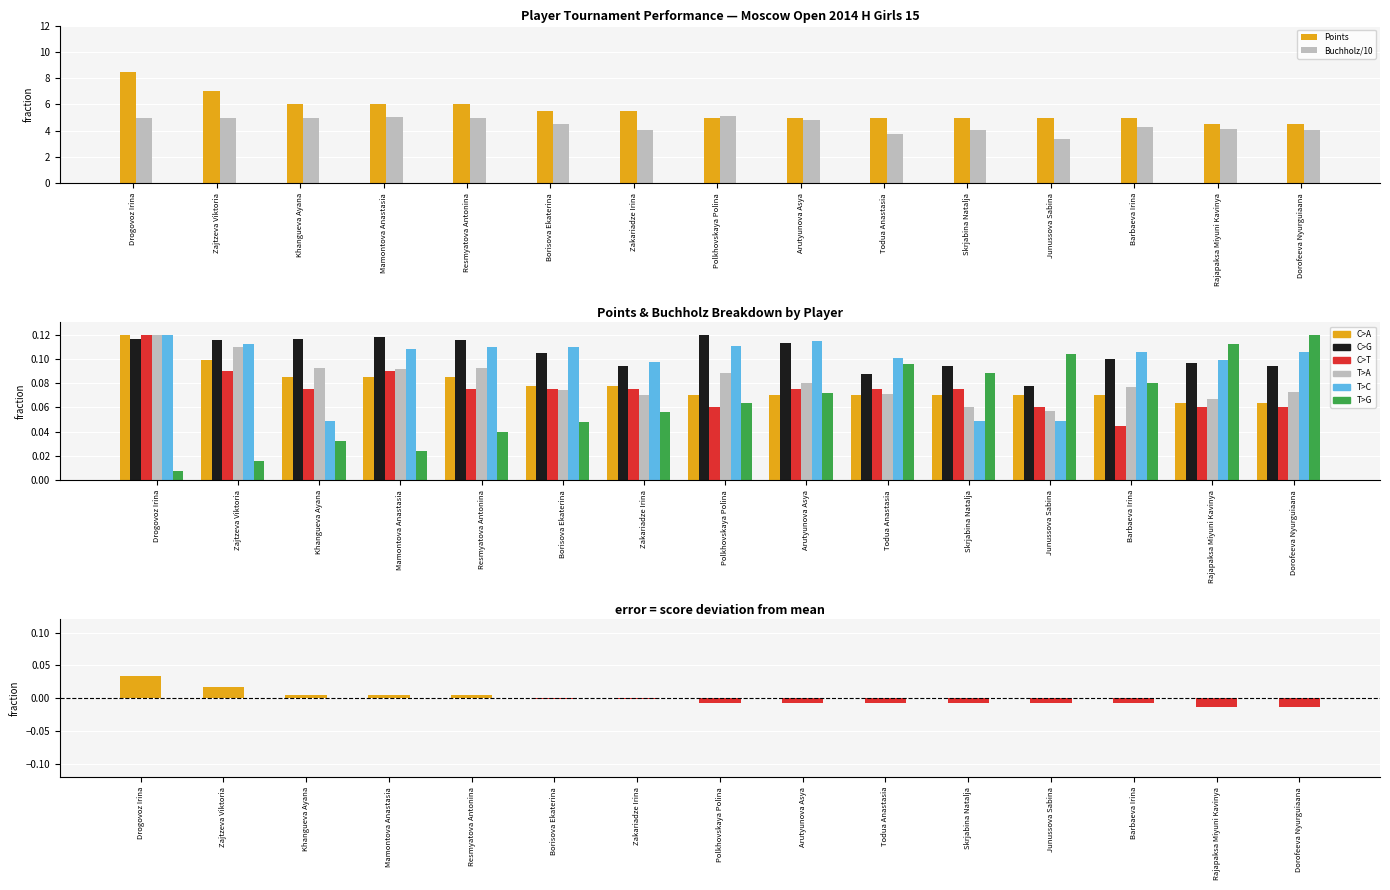

Does the chart contain stacked bars?

No